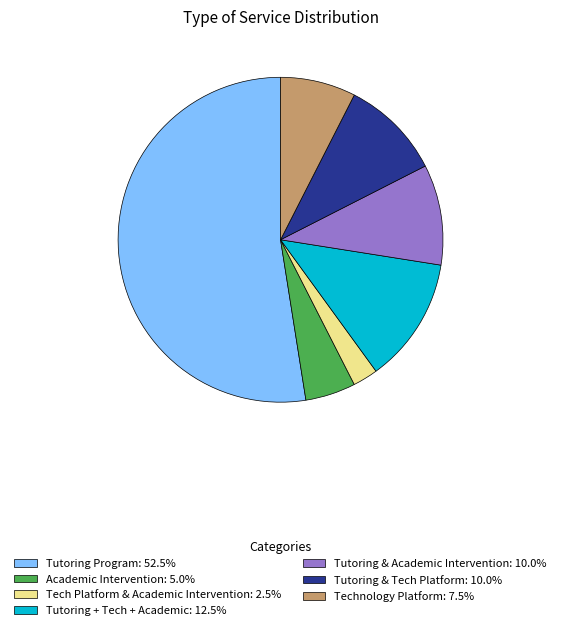

Is the sum of Tutoring & Academic Intervention: 10.0% and Tech Platform & Academic Intervention: 2.5% greater than half?

No